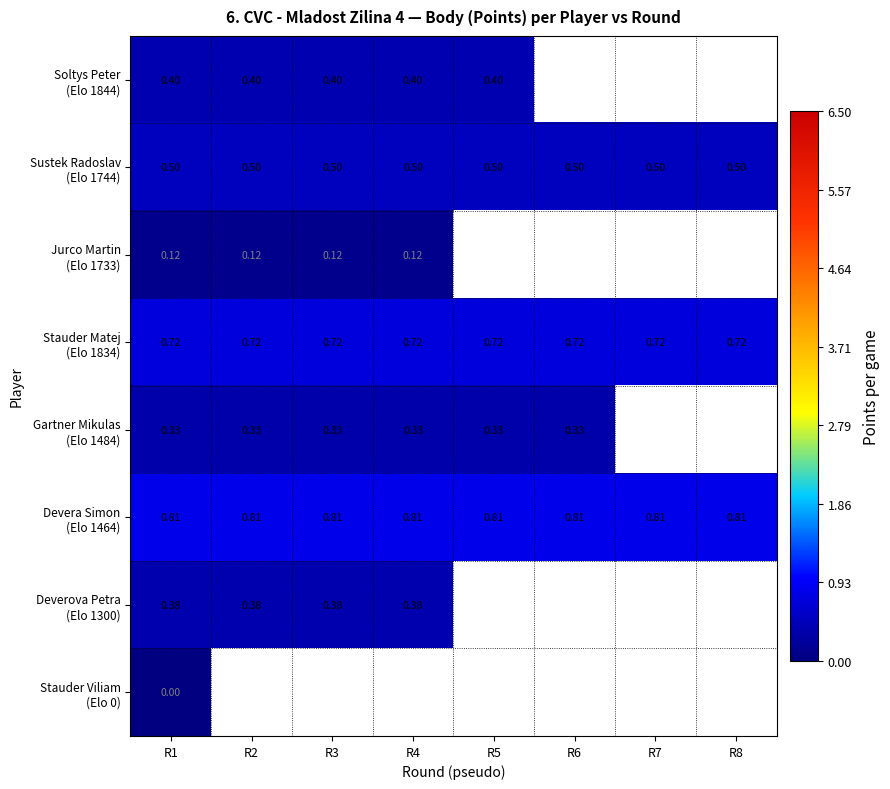

Which category has the highest value across all series?

R1